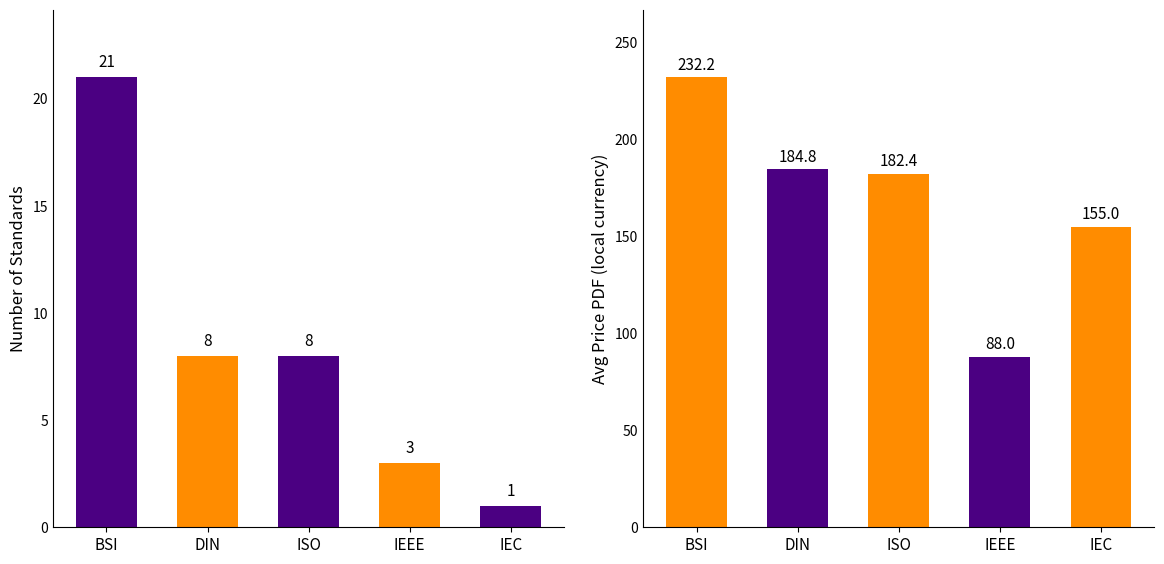

How many bars are there in each group?

2